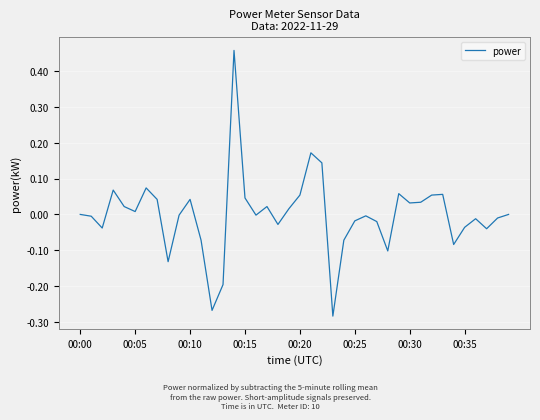

True or false: the data has more than 1 interior local peaks.

True